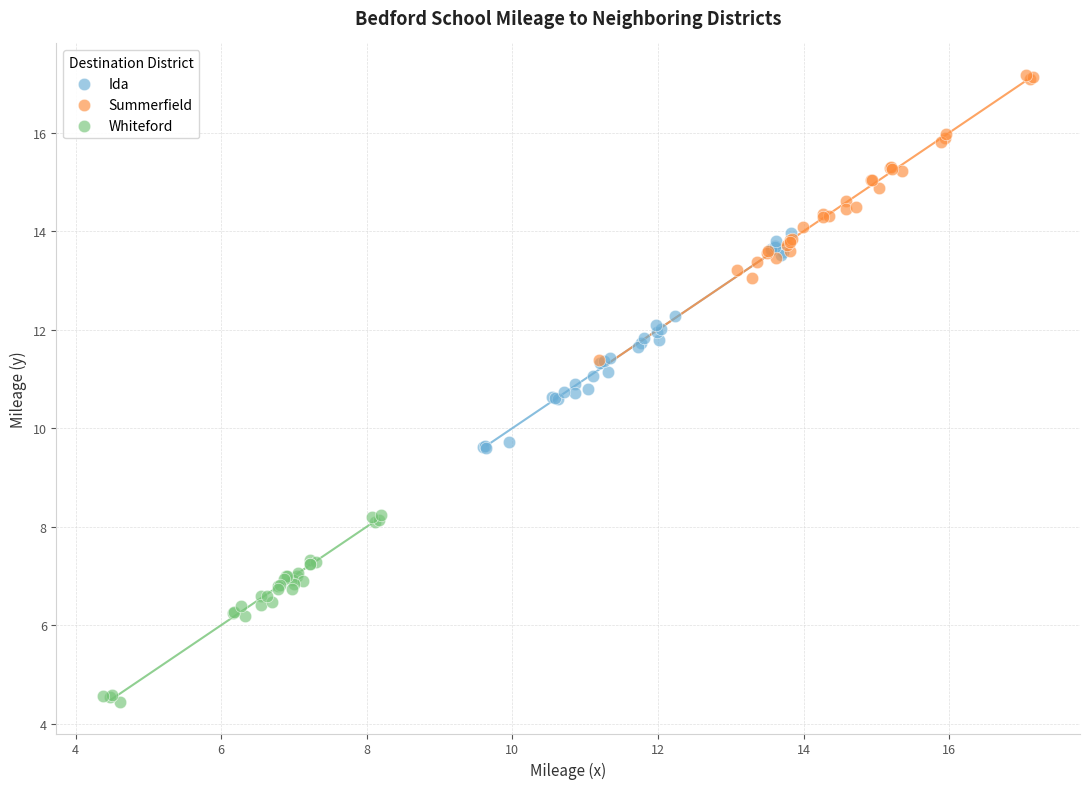

Which series reaches the maximum Y coordinate?

Summerfield